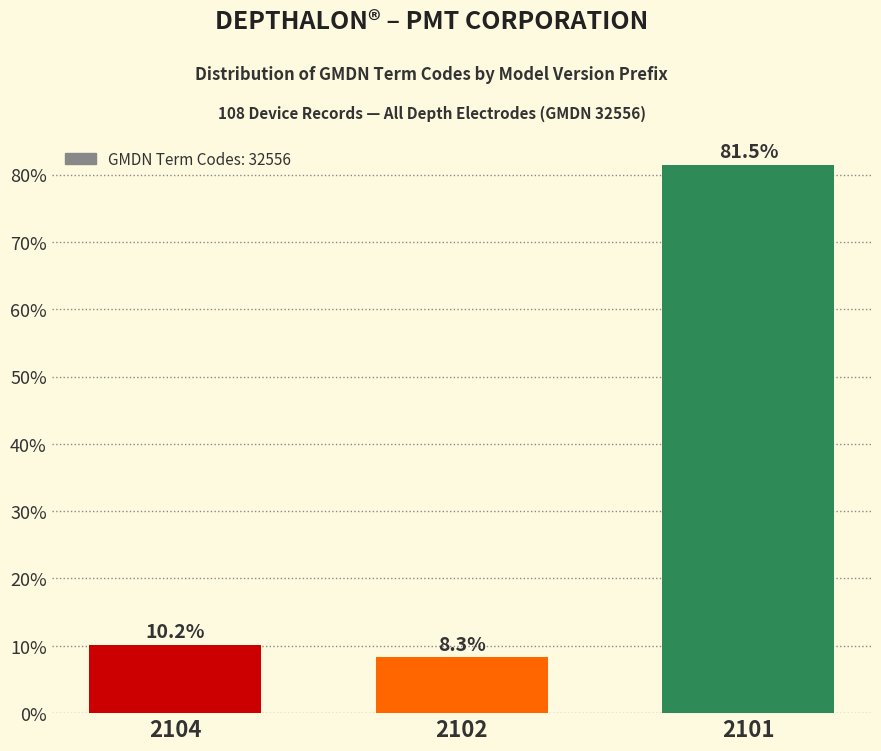

Reading left to right, list all the values displayed in this chart.

2104=10.2	2102=8.3	2101=81.5